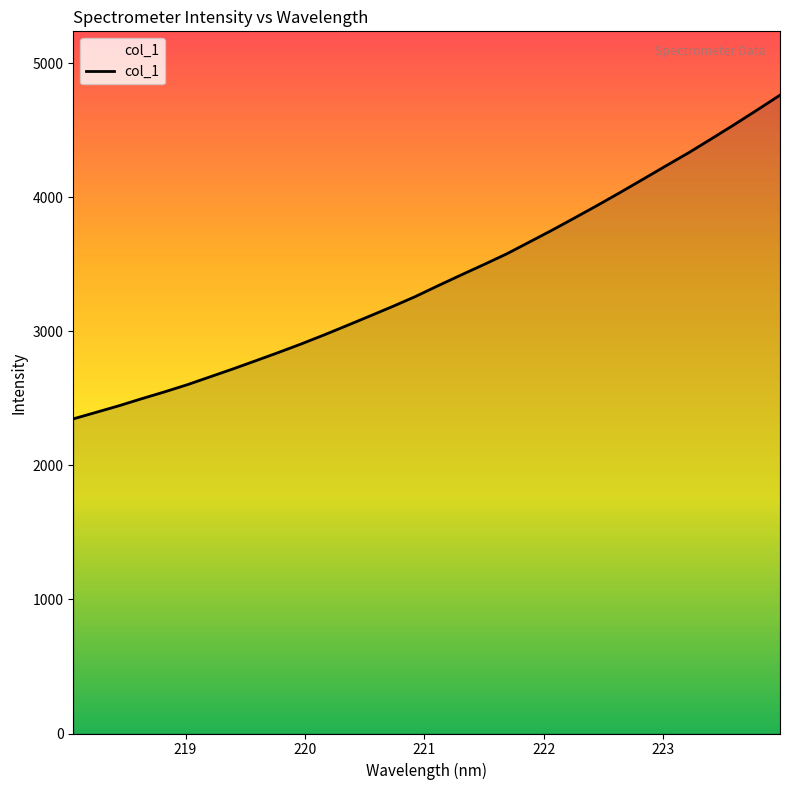

What is the difference between the maximum and minimum values?

2415.2